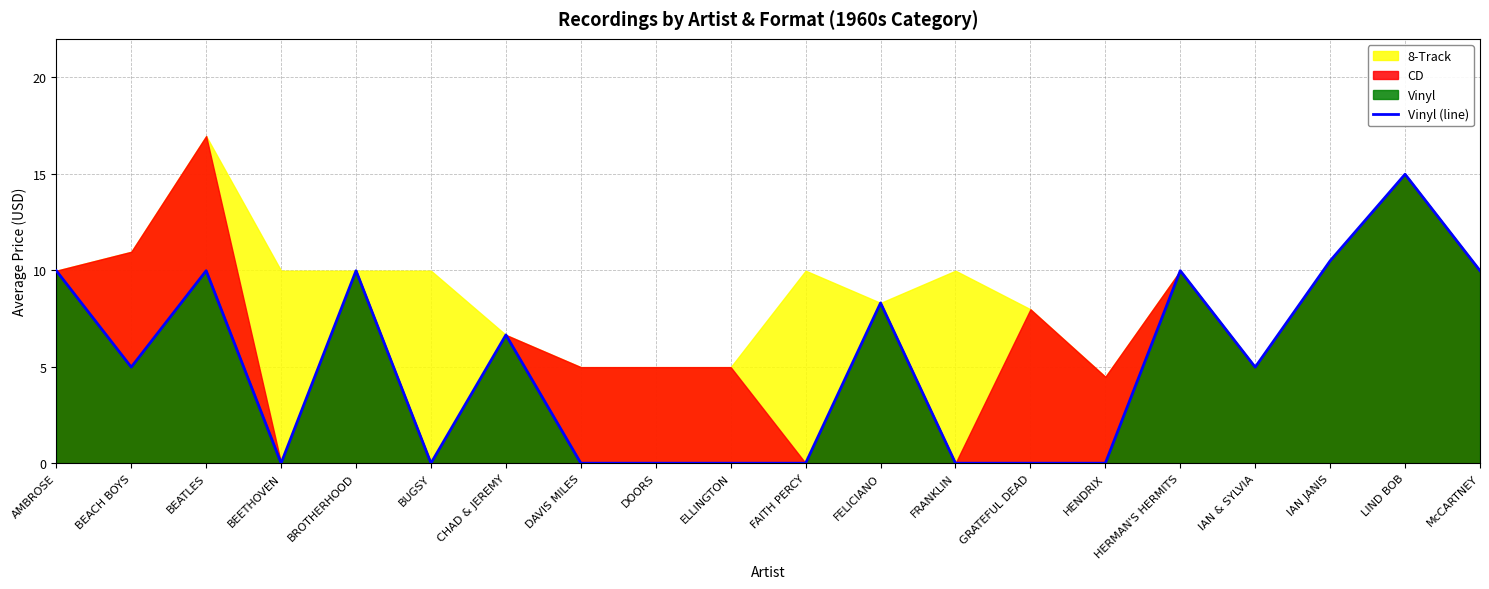

Does the chart have visible grid lines?

Yes